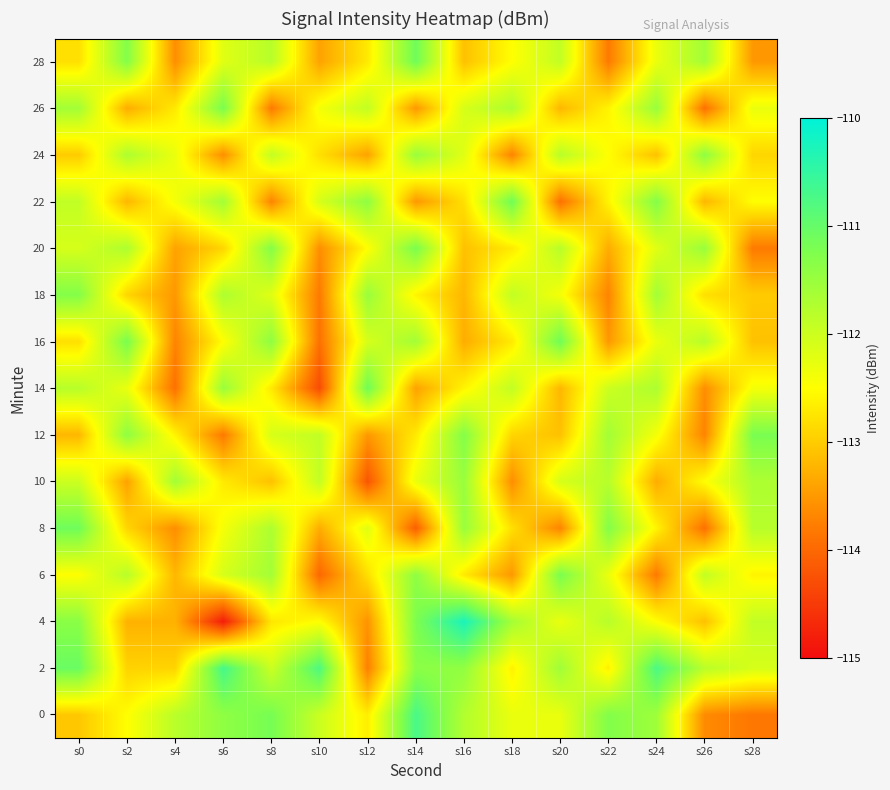

Reading right to left, transcribe all the data shown in this chart.

0: s28=-113.8	s26=-113.6	s24=-111.6	s22=-111.3	s20=-112.3	s18=-112.3	s16=-111.7	s14=-110.7	s12=-112.7	s10=-112.0	s8=-111.2	s6=-111.4	s4=-111.8	s2=-112.5	s0=-113.0
2: s28=-112.1	s26=-111.8	s24=-110.8	s22=-112.6	s20=-111.6	s18=-112.6	s16=-111.4	s14=-111.4	s12=-113.7	s10=-110.8	s8=-112.0	s6=-110.7	s4=-112.9	s2=-112.9	s0=-111.0
4: s28=-111.9	s26=-113.1	s24=-112.5	s22=-111.8	s20=-112.3	s18=-111.6	s16=-110.3	s14=-111.2	s12=-113.5	s10=-112.5	s8=-112.7	s6=-114.8	s4=-113.2	s2=-113.2	s0=-111.4
6: s28=-112.6	s26=-111.9	s24=-113.8	s22=-112.3	s20=-111.2	s18=-113.5	s16=-112.7	s14=-111.4	s12=-112.8	s10=-114.0	s8=-111.6	s6=-112.1	s4=-113.2	s2=-111.8	s0=-112.5
8: s28=-111.8	s26=-113.9	s24=-112.6	s22=-111.3	s20=-113.7	s18=-112.8	s16=-111.5	s14=-114.1	s12=-112.2	s10=-113.3	s8=-111.7	s6=-112.4	s4=-113.6	s2=-112.9	s0=-111.1
10: s28=-111.7	s26=-112.5	s24=-113.3	s22=-111.8	s20=-112.1	s18=-113.6	s16=-111.5	s14=-112.3	s12=-114.2	s10=-111.9	s8=-113.1	s6=-112.7	s4=-111.6	s2=-113.4	s0=-112.0
12: s28=-111.2	s26=-113.7	s24=-112.4	s22=-111.6	s20=-113.1	s18=-112.9	s16=-111.3	s14=-112.7	s12=-113.5	s10=-111.9	s8=-112.1	s6=-113.8	s4=-112.6	s2=-111.4	s0=-113.2
14: s28=-112.4	s26=-113.6	s24=-111.7	s22=-112.0	s20=-113.2	s18=-111.9	s16=-112.6	s14=-113.4	s12=-111.1	s10=-114.3	s8=-112.7	s6=-111.5	s4=-113.9	s2=-112.3	s0=-111.8
16: s28=-113.1	s26=-111.8	s24=-112.3	s22=-113.5	s20=-111.1	s18=-112.7	s16=-113.3	s14=-111.6	s12=-112.1	s10=-113.9	s8=-111.4	s6=-112.5	s4=-113.7	s2=-111.2	s0=-112.8
18: s28=-113.0	s26=-112.8	s24=-111.6	s22=-113.7	s20=-112.4	s18=-111.9	s16=-113.2	s14=-112.6	s12=-111.5	s10=-113.8	s8=-112.2	s6=-111.7	s4=-113.5	s2=-112.9	s0=-111.3
20: s28=-113.8	s26=-111.5	s24=-112.2	s22=-113.3	s20=-111.8	s18=-112.7	s16=-113.1	s14=-111.2	s12=-112.5	s10=-113.6	s8=-111.3	s6=-112.9	s4=-113.4	s2=-111.7	s0=-112.1
22: s28=-112.5	s26=-113.2	s24=-111.3	s22=-112.6	s20=-113.9	s18=-111.1	s16=-112.8	s14=-113.5	s12=-111.4	s10=-112.1	s8=-113.7	s6=-111.6	s4=-112.4	s2=-113.2	s0=-111.9
24: s28=-112.9	s26=-111.4	s24=-113.1	s22=-112.5	s20=-111.8	s18=-113.7	s16=-112.2	s14=-111.5	s12=-113.4	s10=-112.8	s8=-111.9	s6=-113.6	s4=-112.3	s2=-111.7	s0=-113.0
26: s28=-112.3	s26=-113.9	s24=-111.5	s22=-112.6	s20=-113.2	s18=-111.7	s16=-112.1	s14=-113.5	s12=-111.9	s10=-112.4	s8=-113.8	s6=-111.2	s4=-112.7	s2=-113.3	s0=-111.6
28: s28=-113.5	s26=-111.6	s24=-112.3	s22=-113.8	s20=-111.9	s18=-112.5	s16=-113.1	s14=-111.1	s12=-112.7	s10=-113.4	s8=-111.8	s6=-112.2	s4=-113.6	s2=-111.3	s0=-112.8